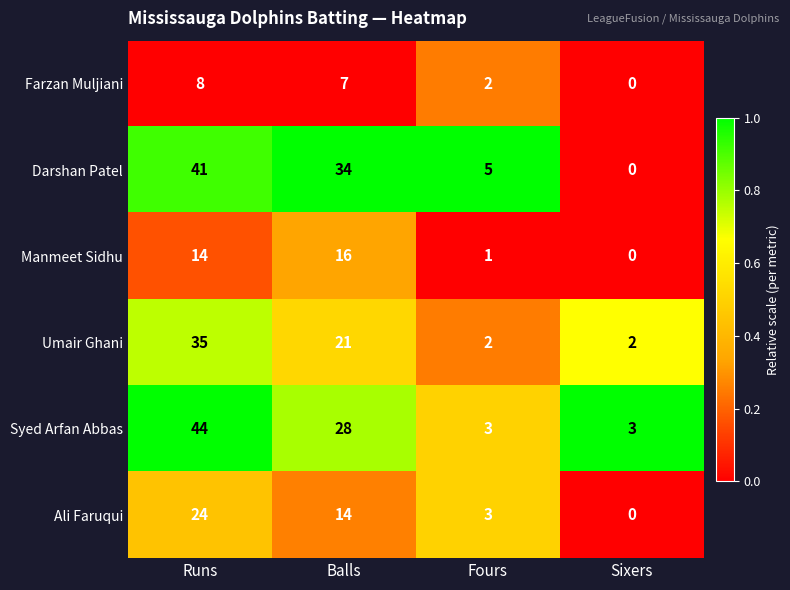

Which category has the lowest value across all series?

Sixers